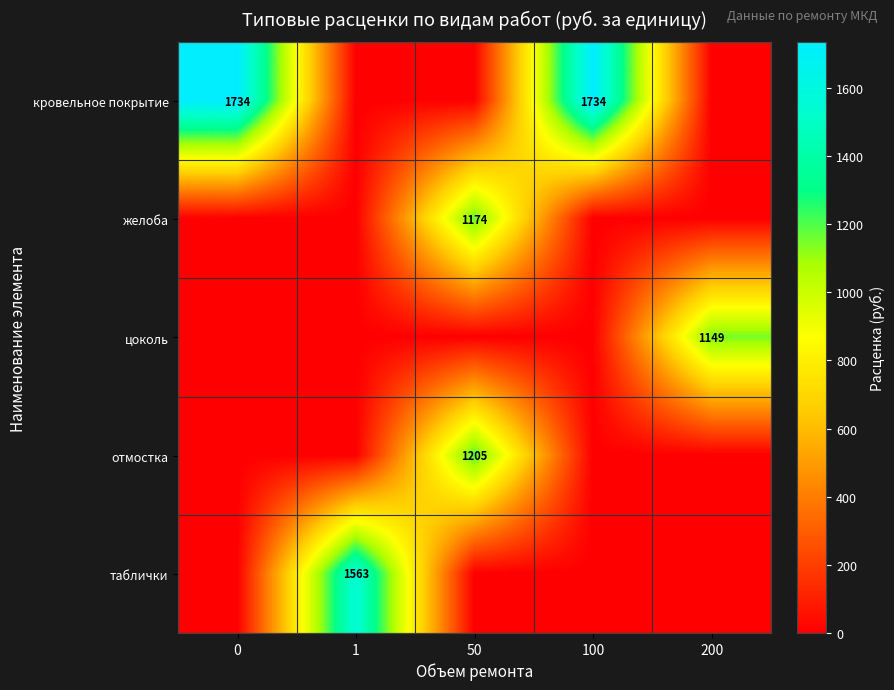

At how many categories does at least one series exceed 1230?

3